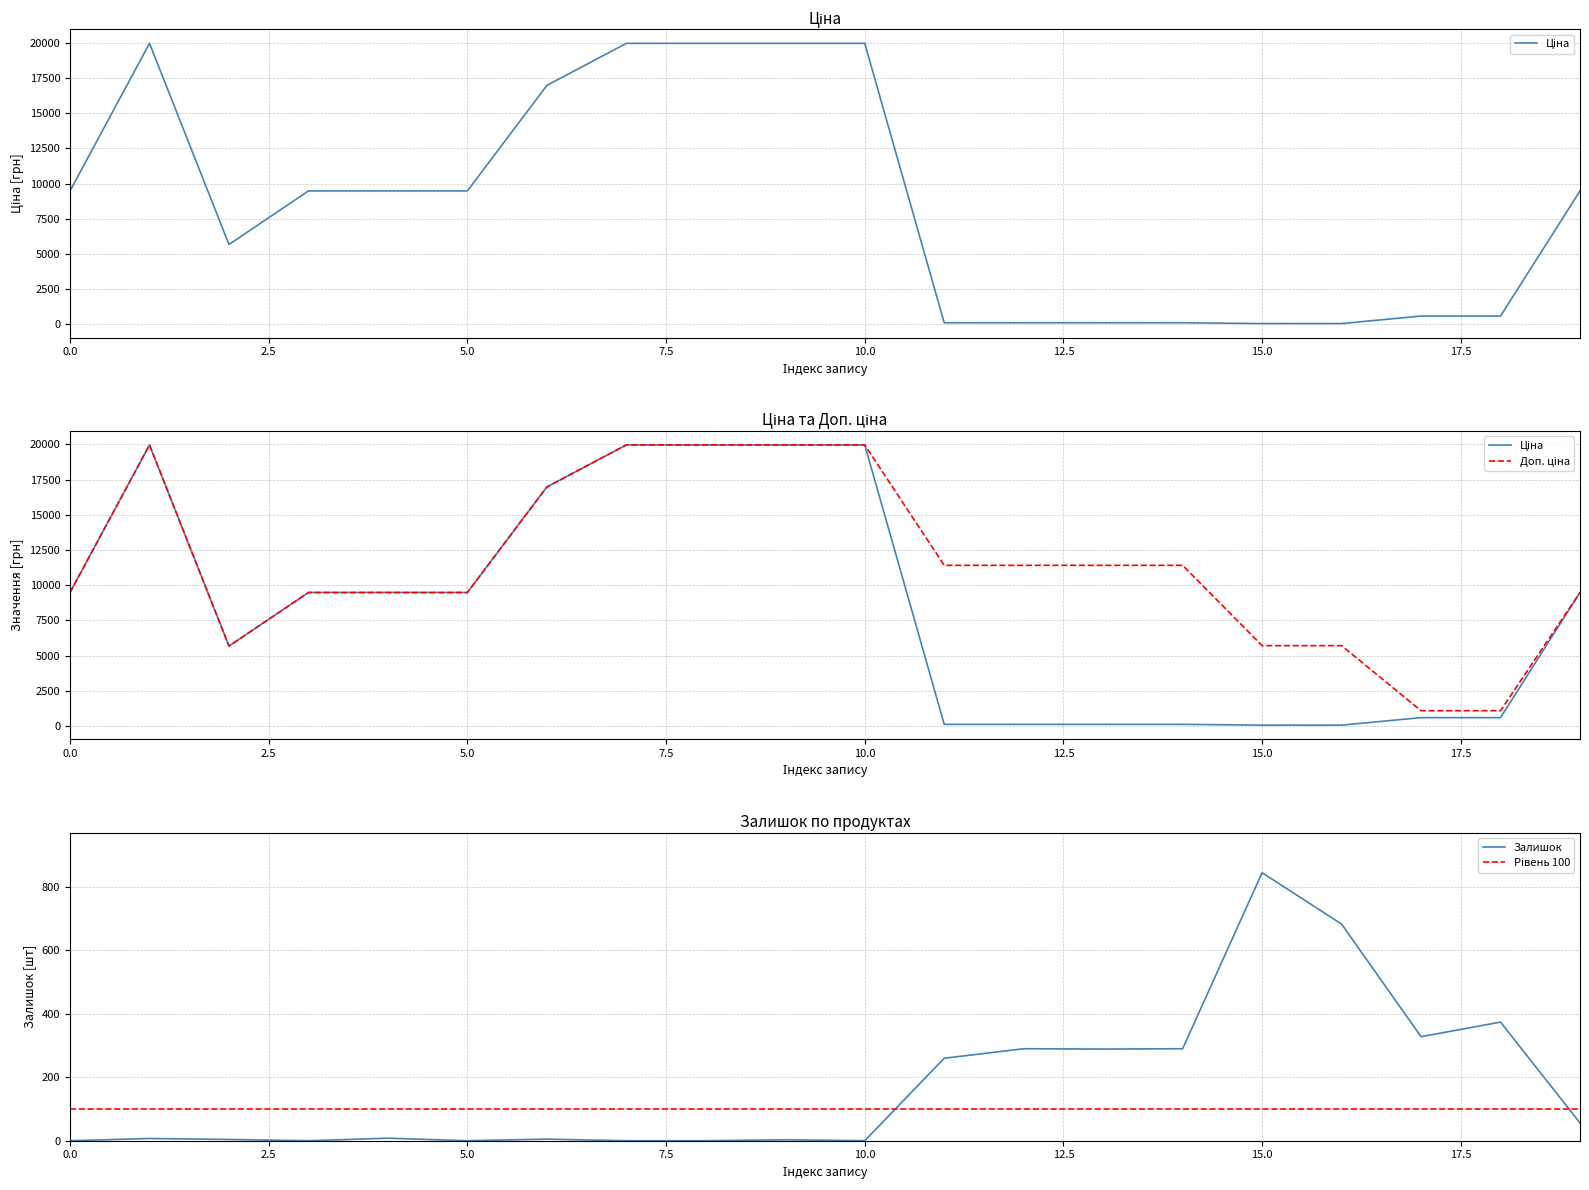

Rank the series at 10 from lowest to highest value.

Залишок, Рівень 100, Ціна, Доп. ціна